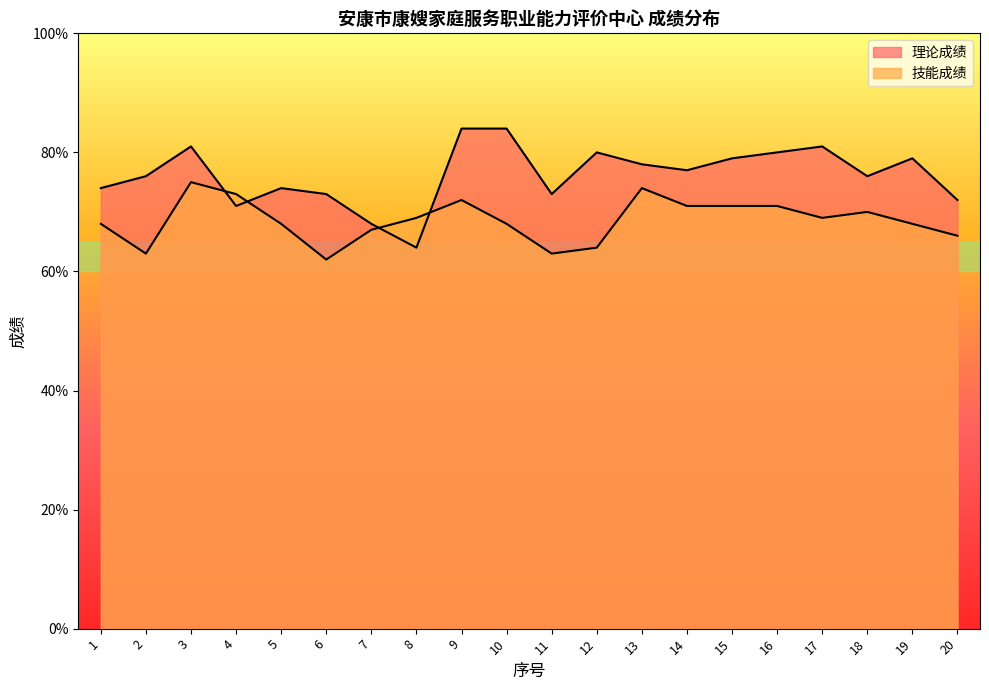

Reading left to right, extract all data points from this chart.

理论成绩: 74	76	81	71	74	73	68	64	84	84	73	80	78	77	79	80	81	76	79	72
技能成绩: 68	63	75	73	68	62	67	69	72	68	63	64	74	71	71	71	69	70	68	66